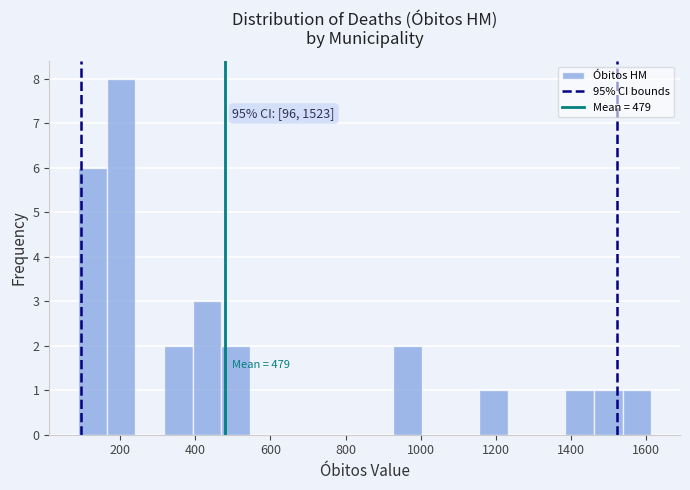

Read against the x-axis, roughly where is the centre of the tallest bar?

200